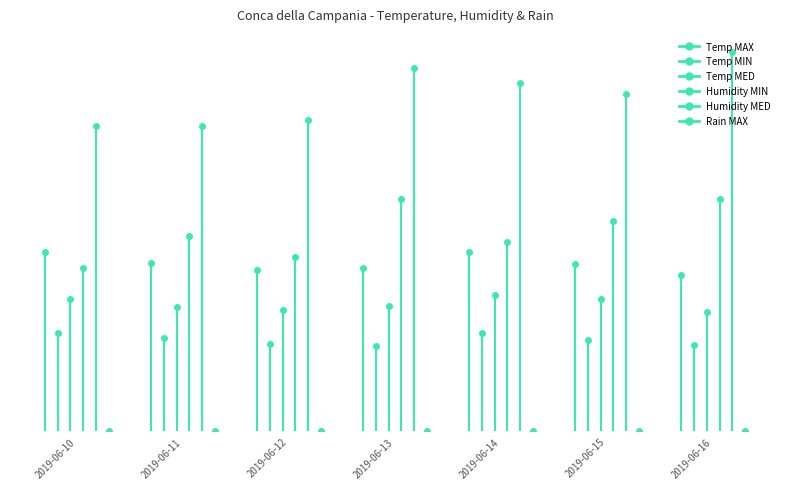

Reading left to right, extract all data points from this chart.

Temp MAX: 34.0	32.0	30.6	31.0	34.1	31.8	29.6
Temp MIN: 18.6	17.7	16.5	16.2	18.6	17.3	16.4
Temp MED: 25.2	23.6	23.1	23.7	25.9	25.2	22.7
Humidity MIN: 31.0	37.0	33.0	44.0	36.0	40.0	44.0
Humidity MED: 58.0	58.0	59.0	69.0	66.0	64.0	72.0